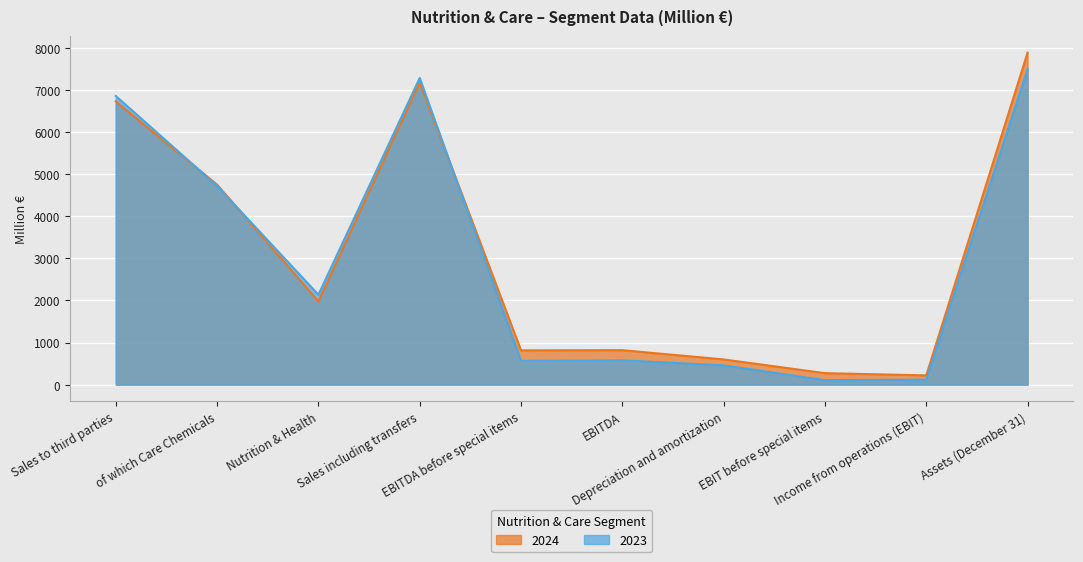

In 2023, how many points are lower than both neighbors (excluding endpoints)?

3